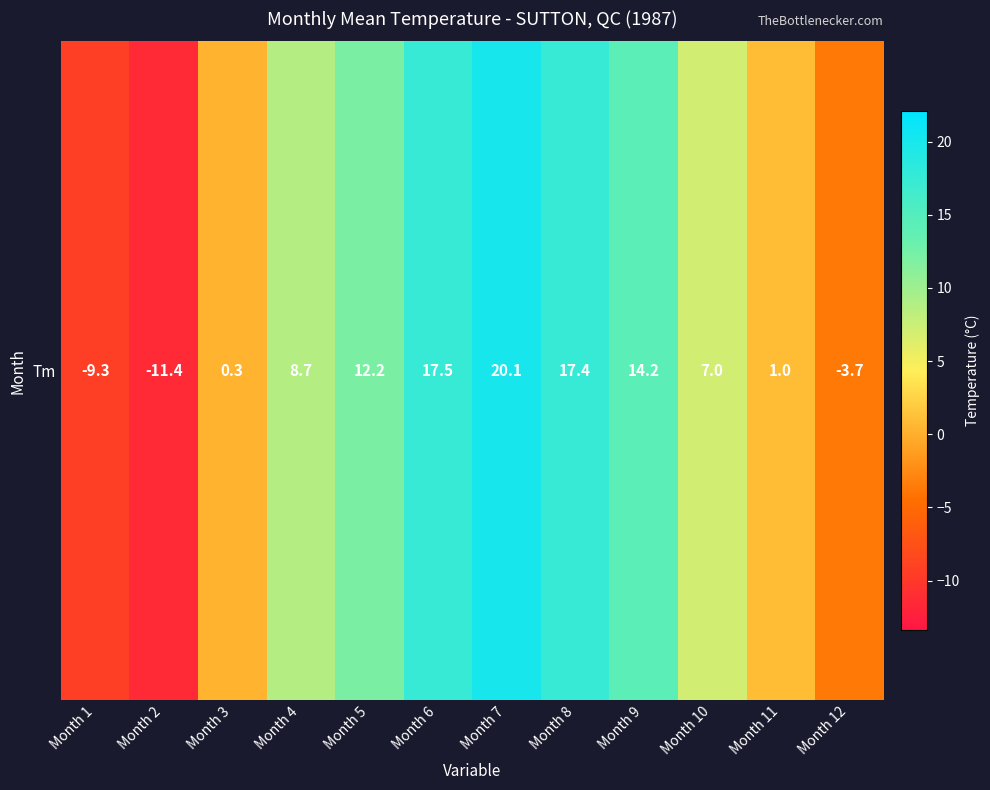

List the labels in order of value, smallest first.

Month 2, Month 1, Month 12, Month 3, Month 11, Month 10, Month 4, Month 5, Month 9, Month 8, Month 6, Month 7